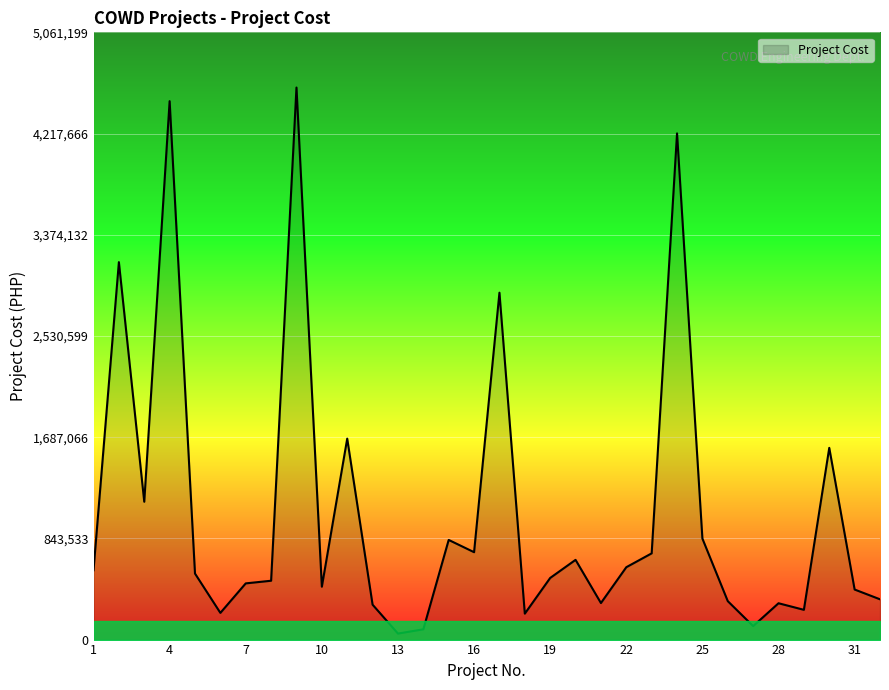

What is the smallest value displayed?

50033.7